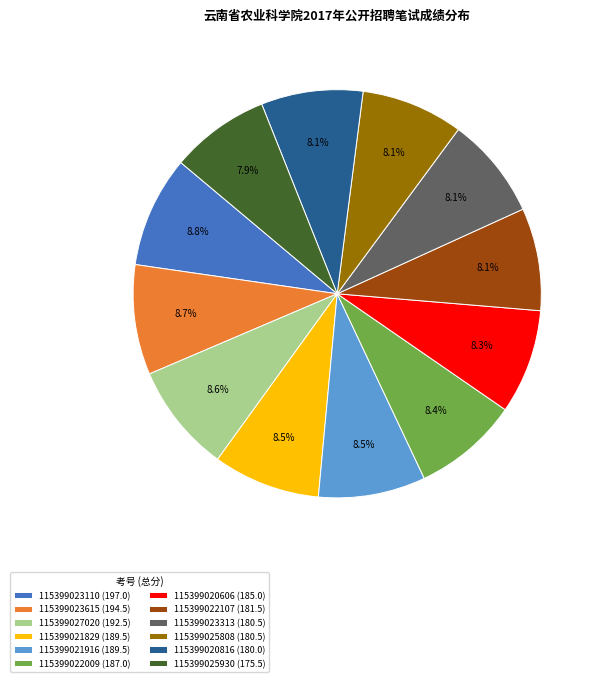

Combined, what portion of the pie is 115399022009 and 115399020606?

16.7%